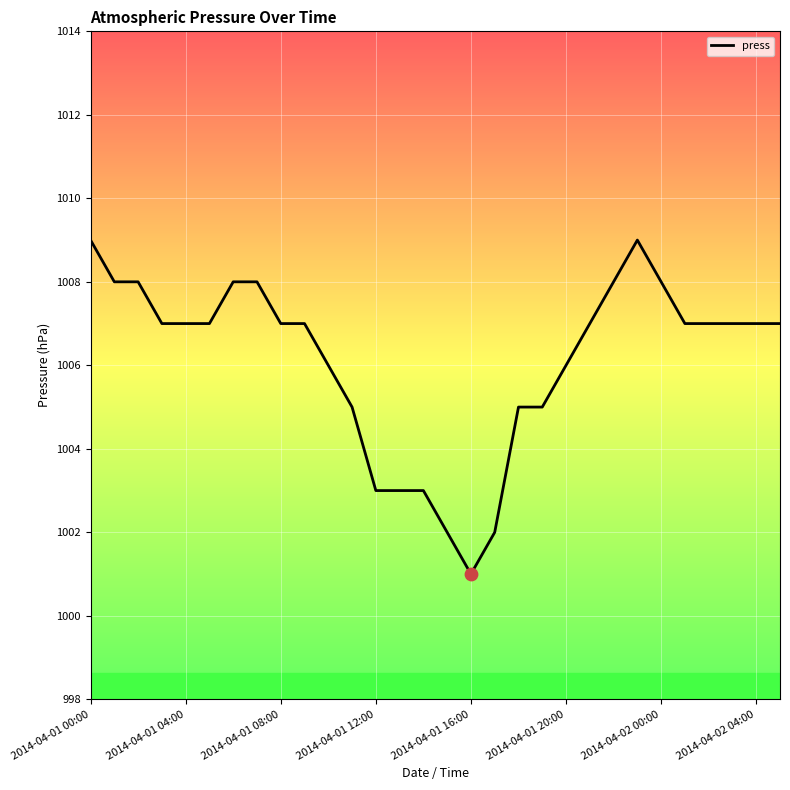

What is the difference between the maximum and minimum values?

8